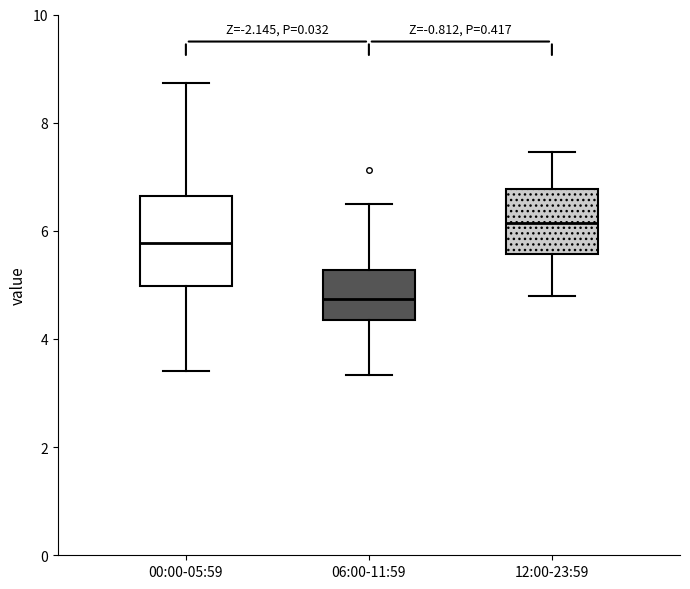

Reading left to right, read every box against the y-axis: the position of its median line, the range the box covers, and the ends of its whiskers. The values are not printed on the chart, so give them approximately, as read against the axis.

00:00-05:59: median 5.8, box 5.0 to 6.6, whiskers 3.4 to 8.8
06:00-11:59: median 4.8, box 4.4 to 5.2, whiskers 3.4 to 6.6
12:00-23:59: median 6.2, box 5.6 to 6.8, whiskers 4.8 to 7.4